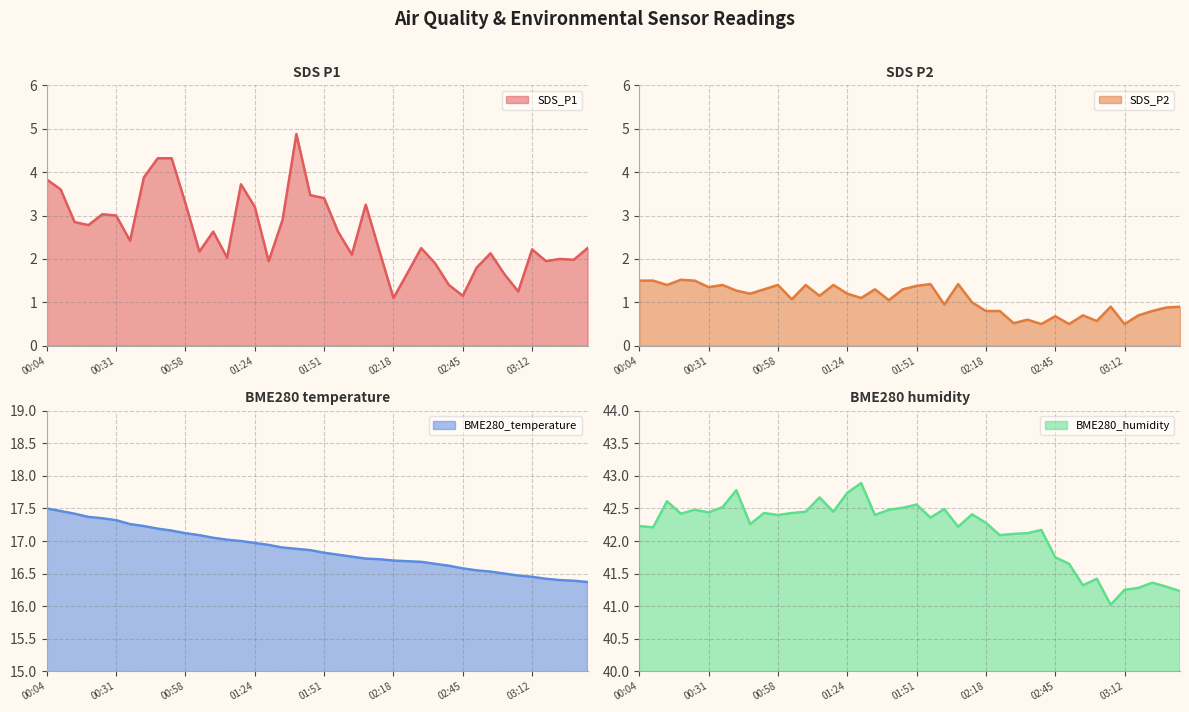

List the series in order of their peak value, lowest first.

SDS_P2, SDS_P1, BME280_temperature, BME280_humidity